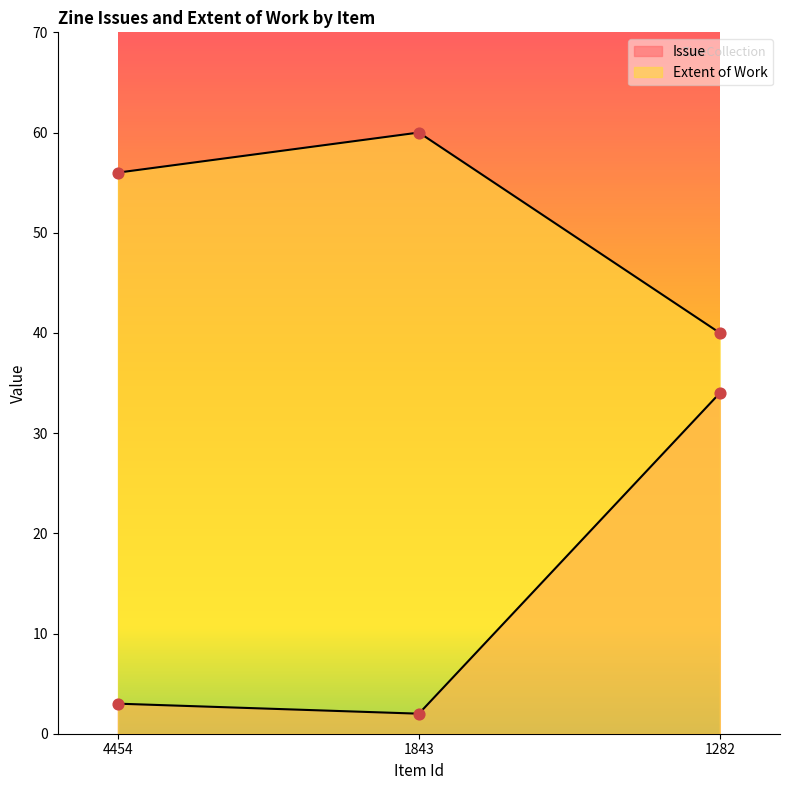

Which series has the widest spread of Y values?

Issue